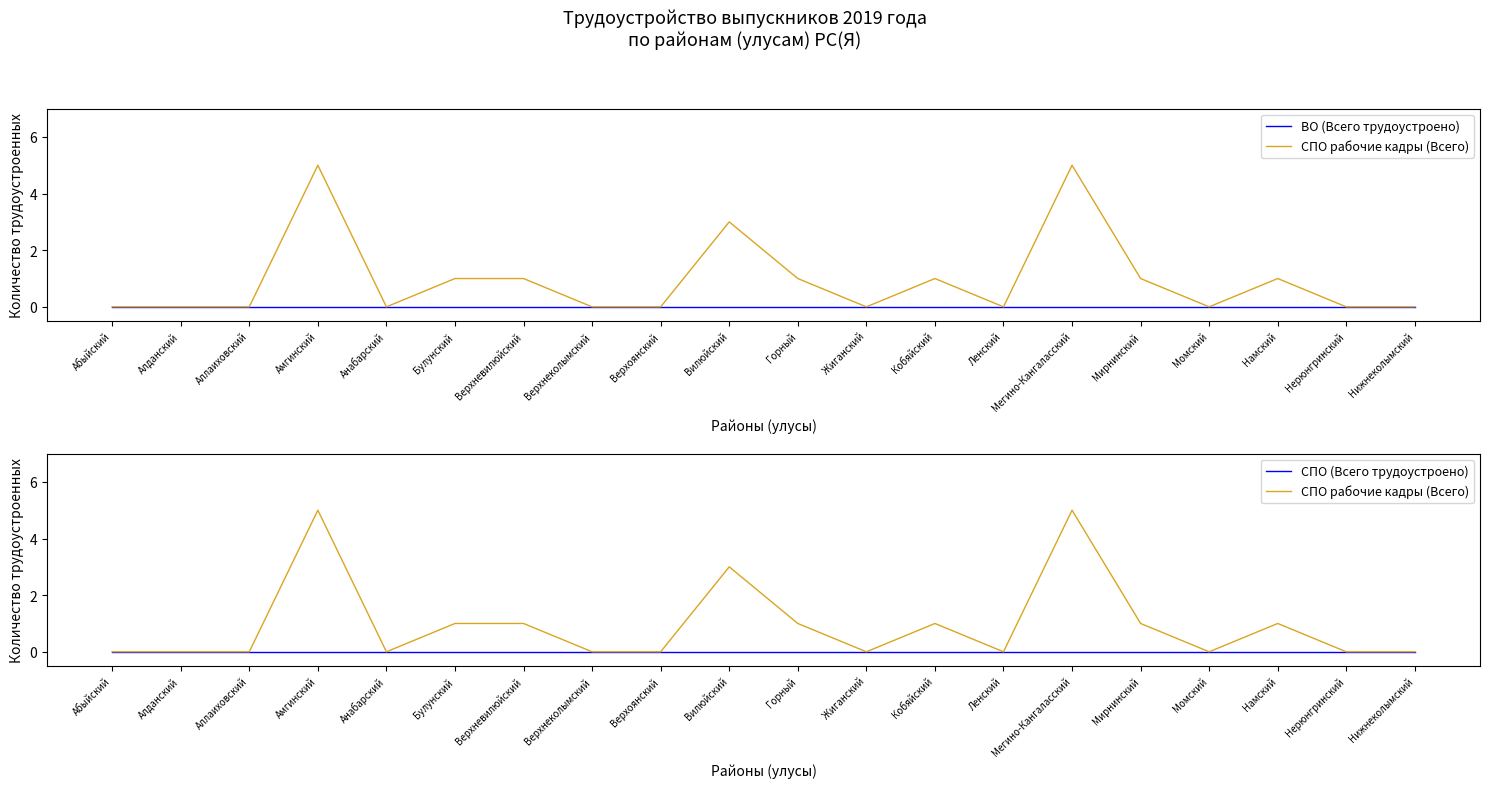

True or false: СПО рабочие кадры (Всего) and СПО (Всего трудоустроено) intersect in this chart.

False